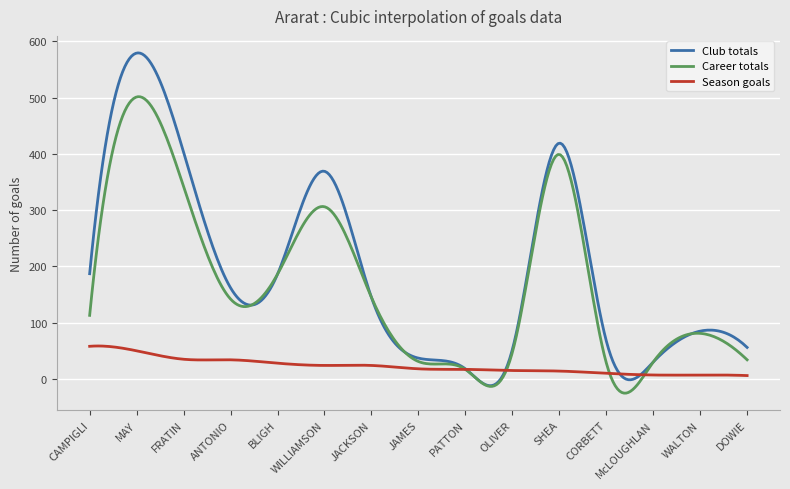

What is the minimum value for Career totals?

-25.2